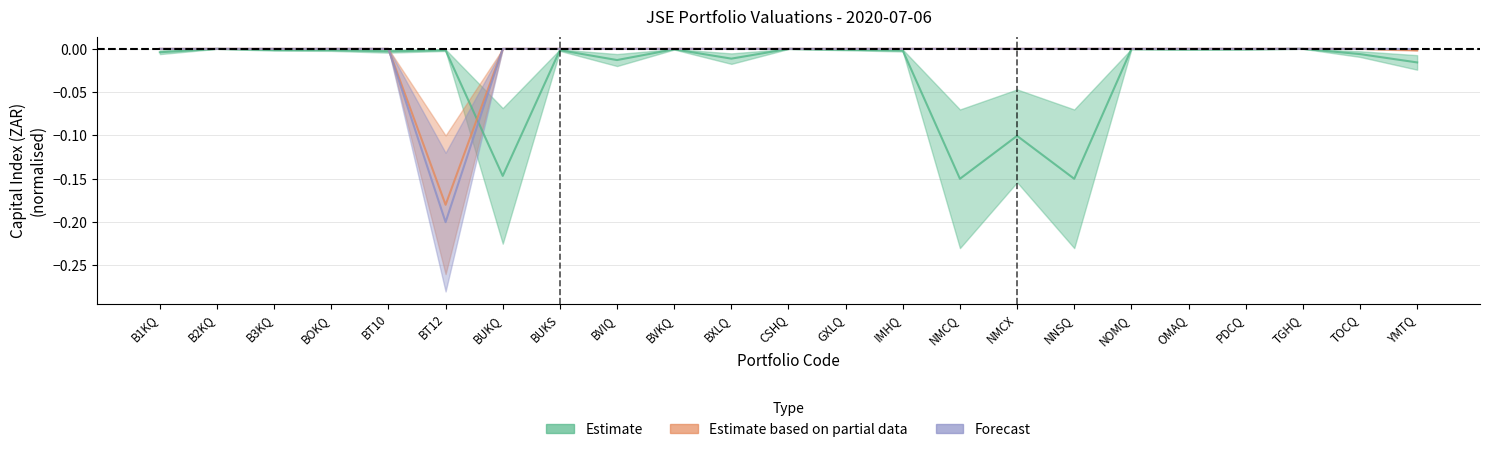

Rank the categories by Estimate based on partial data value from highest to lowest.

TGHQ, B2KQ, CSHQ, NOMQ, OMAQ, PDCQ, BVKQ, GXLQ, B3KQ, BUKS, BOKQ, IMHQ, B1KQ, TOCQ, BXLQ, BVIQ, NMCX, BUKQ, NMCQ, NNSQ, BT10, YMTQ, BT12